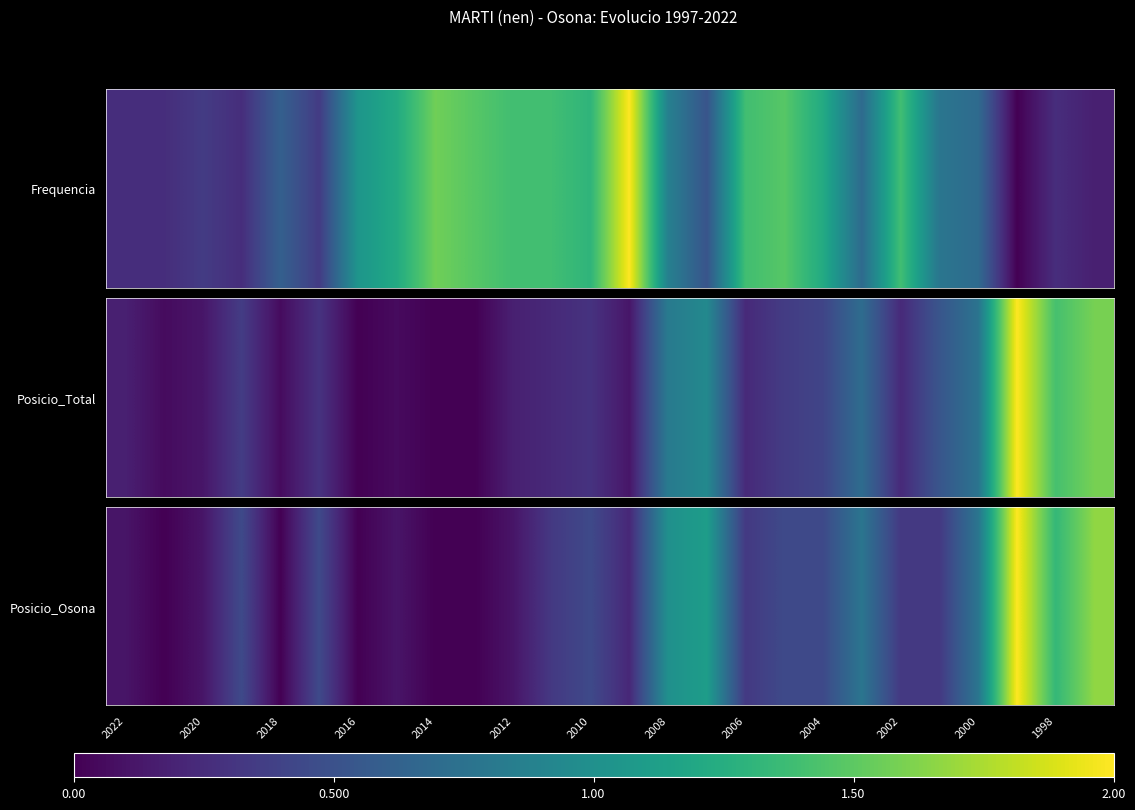

What is the average value?

0.5